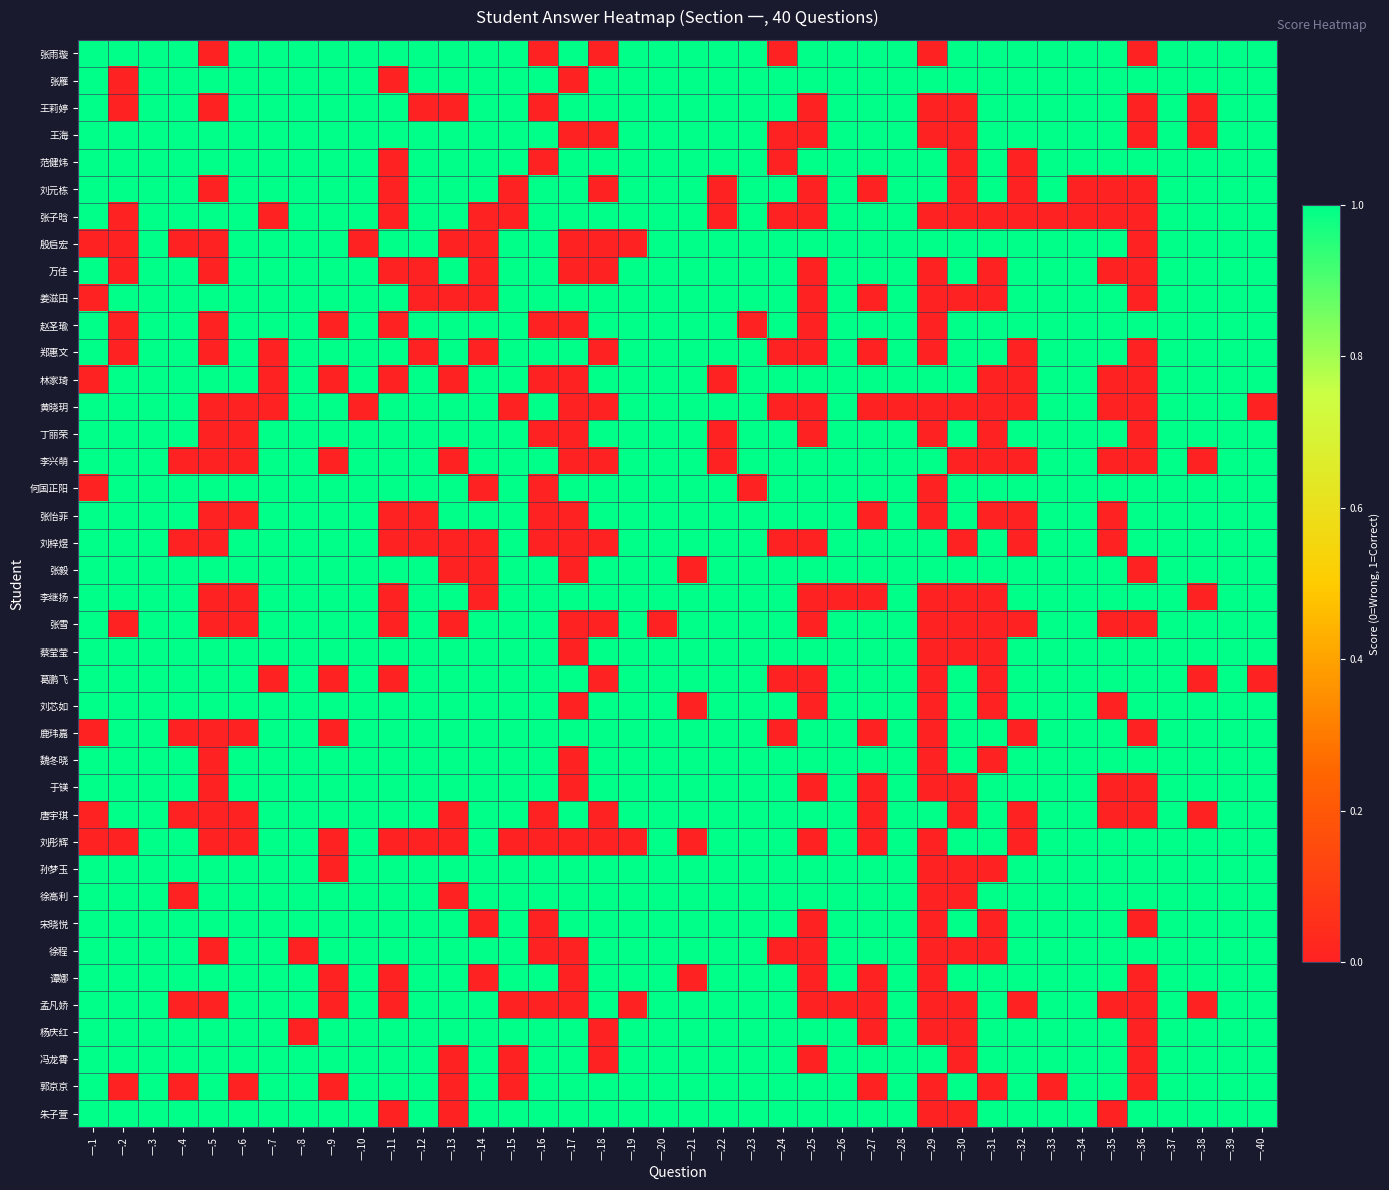

What is the difference between the highest and lowest values at 一.38?

1